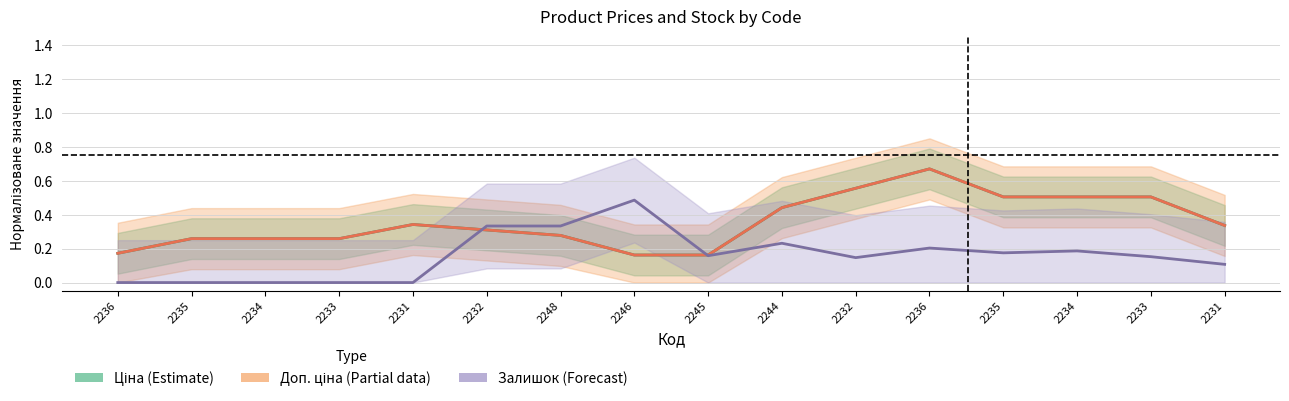

Reading left to right, extract all data points from this chart.

Ціна (Estimate): 0.2	0.3	0.3	0.3	0.3	0.3	0.3	0.2	0.2	0.4	0.6	0.7	0.5	0.5	0.5	0.3
Доп. ціна (Partial data): 0.2	0.3	0.3	0.3	0.3	0.3	0.3	0.2	0.2	0.4	0.6	0.7	0.5	0.5	0.5	0.3
Залишок (Forecast): 0.0	0.0	0.0	0.0	0.0	0.3	0.3	0.5	0.2	0.2	0.1	0.2	0.2	0.2	0.2	0.1